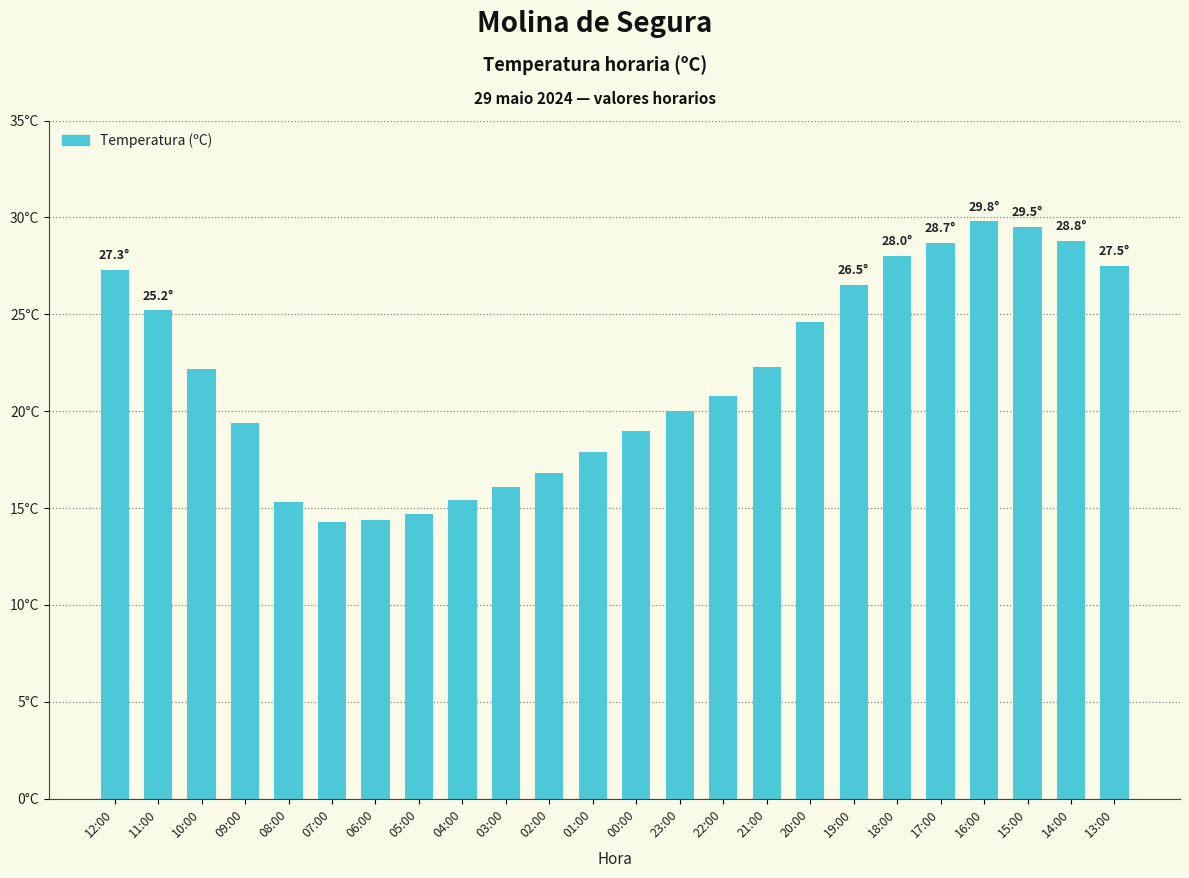

Rank the categories by value from lowest to highest.

07:00, 06:00, 05:00, 08:00, 04:00, 03:00, 02:00, 01:00, 00:00, 09:00, 23:00, 22:00, 10:00, 21:00, 20:00, 11:00, 19:00, 12:00, 13:00, 18:00, 17:00, 14:00, 15:00, 16:00